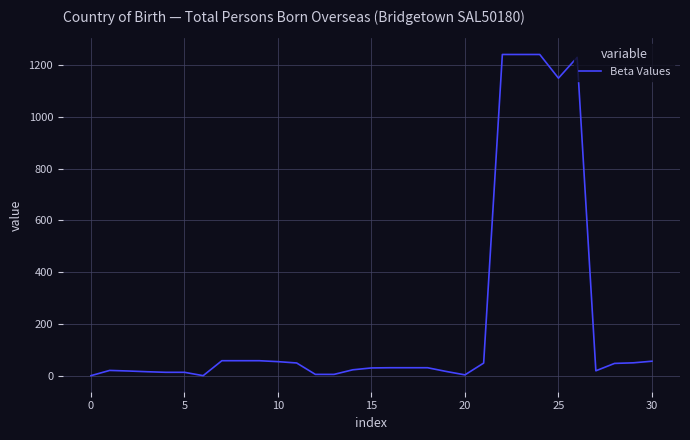

What is the maximum value shown in the chart?

1241.0